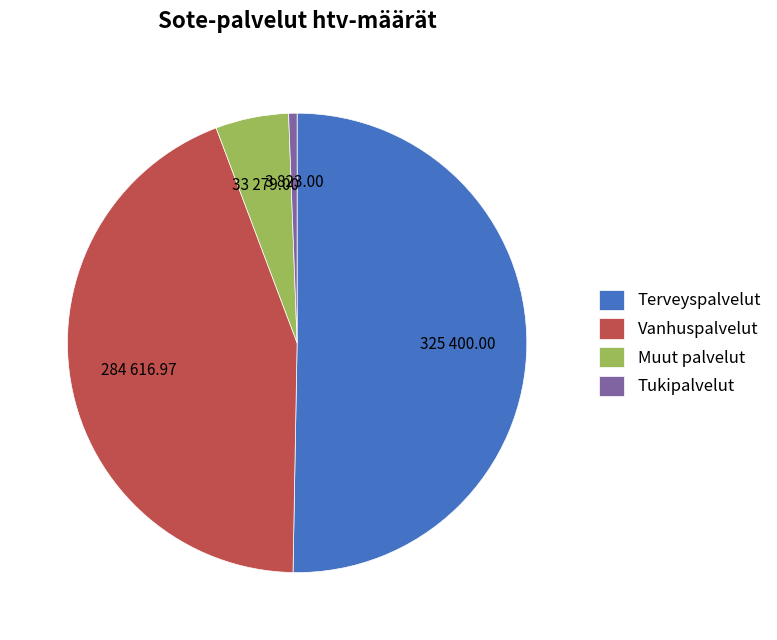

Combined, do Terveyspalvelut and Vanhuspalvelut account for over 50%?

Yes